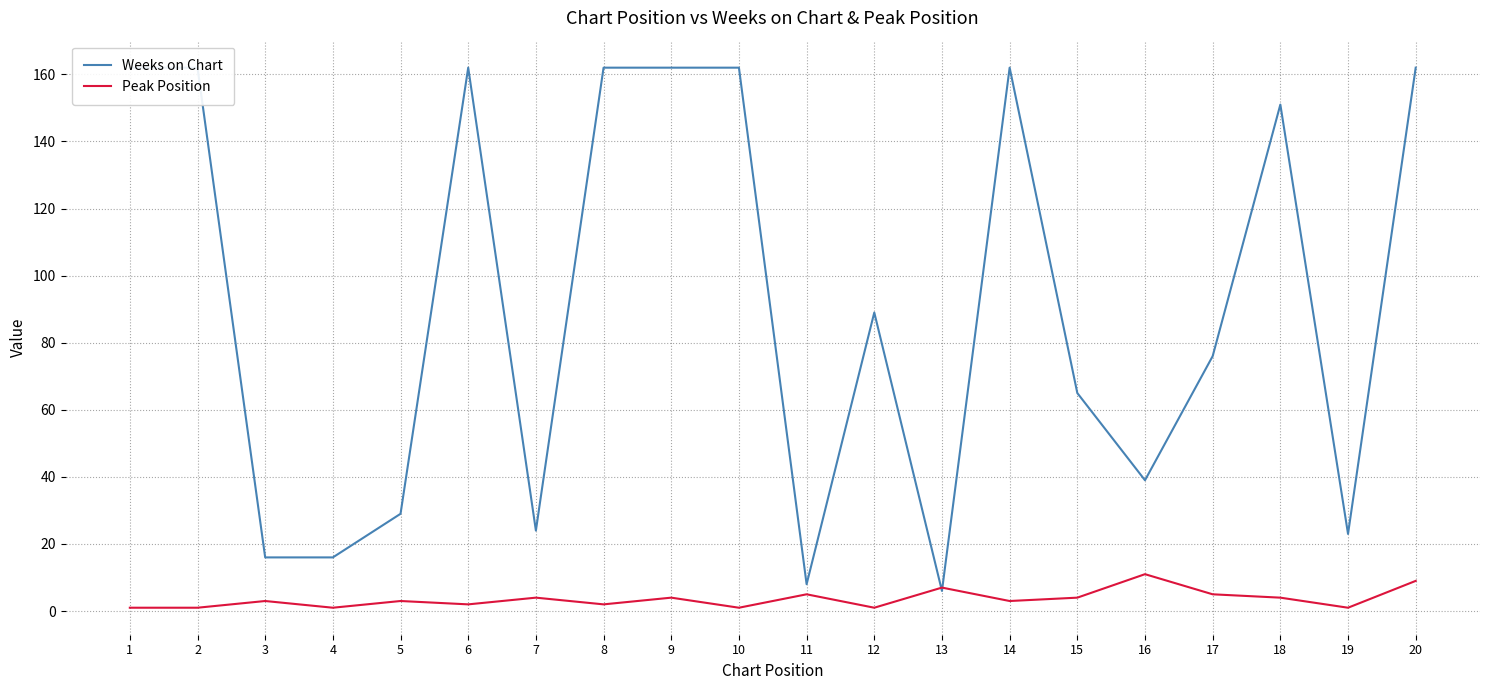

What is the difference between the maximum and minimum values in the Peak Position series?

10